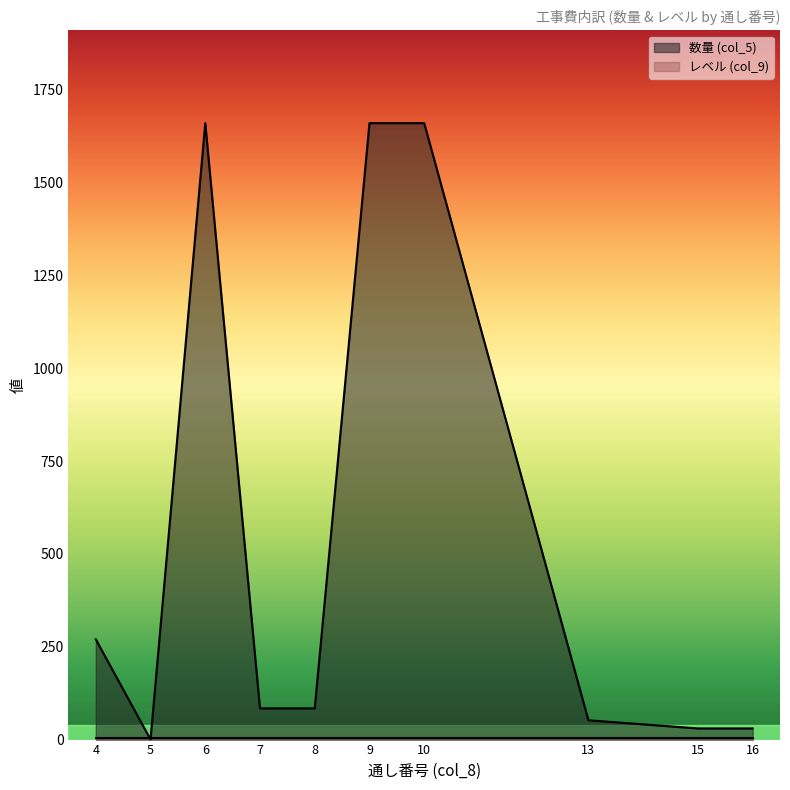

Reading left to right, what are all the values shown in this chart?

270.0	0.3	1660.0	84.0	84.0	1660.0	1660.0	52.0	30.0	30.0